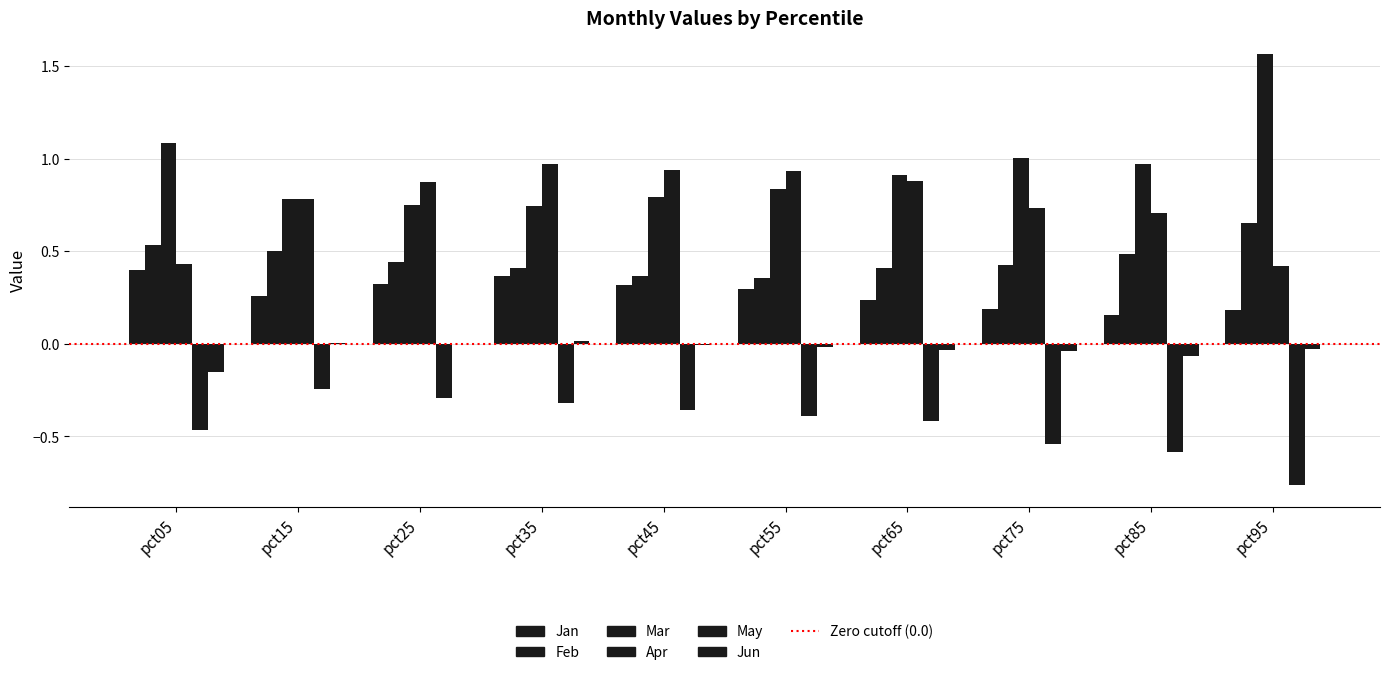

Count the number of data series in this chart.

6